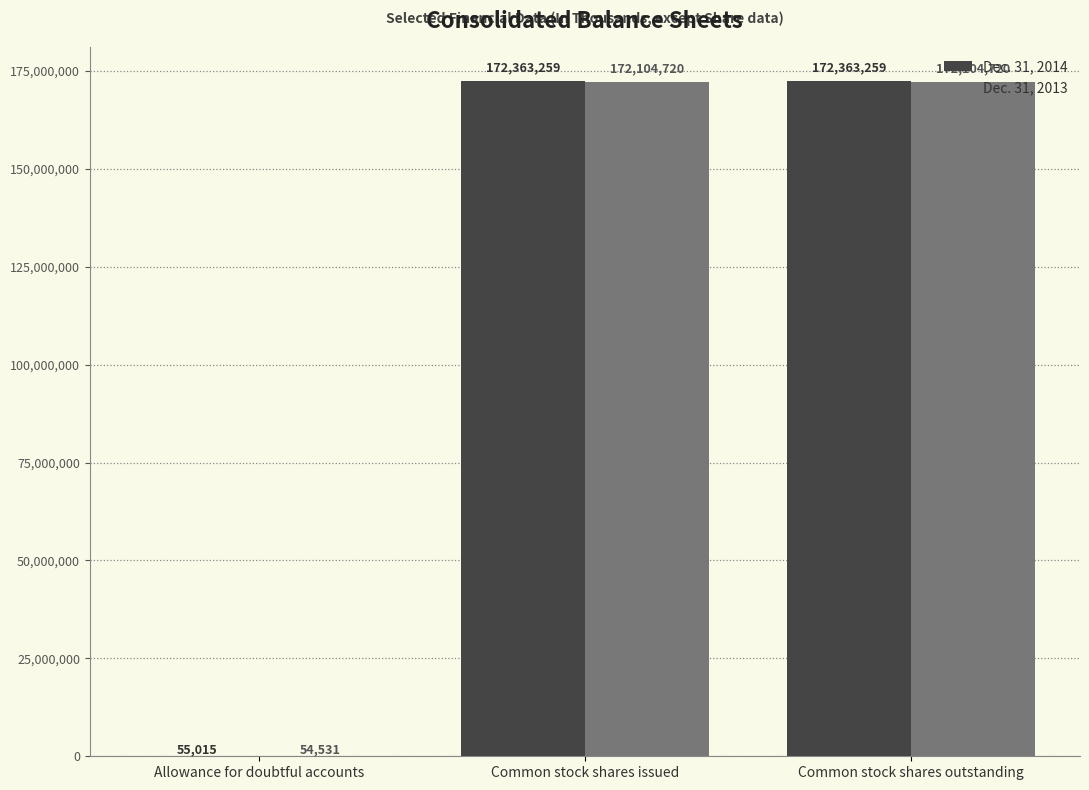

True or false: Dec. 31, 2014 has a value of 172363259 at Common stock shares issued.

True